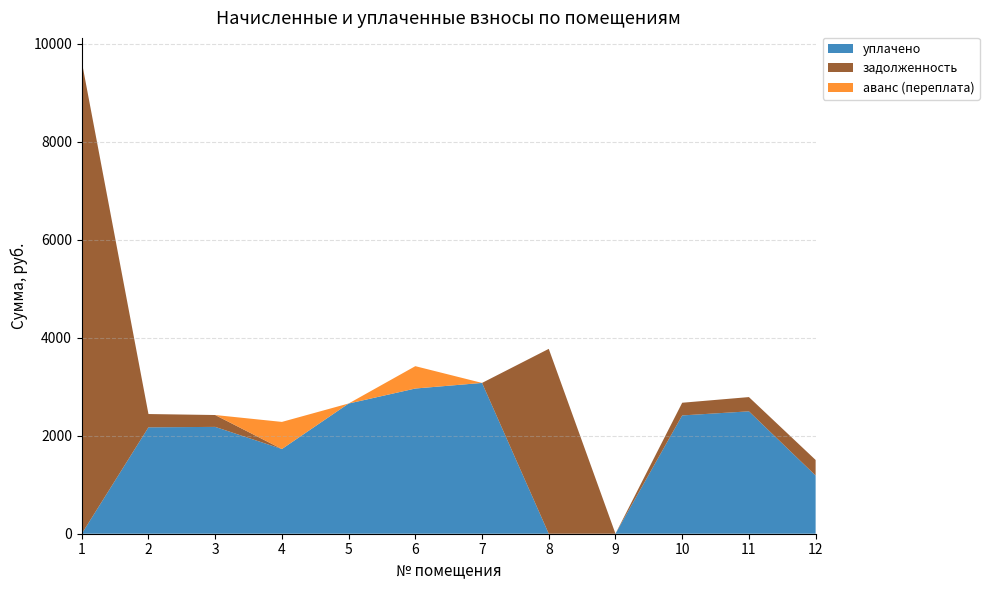

Reading left to right, transcribe all the data shown in this chart.

уплачено: 1=0.0	2=2170.9	3=2179.9	4=1728.3	5=2656.3	6=2962.9	7=3077.2	8=0.0	9=0.0	10=2413.8	11=2497.1	12=1187.0
задолженность: 1=9635.5	2=271.4	3=242.2	4=0.0	5=0.0	6=0.0	7=0.0	8=3772.1	9=0.0	10=258.7	11=291.0	12=317.9
аванс (переплата): 1=0.0	2=0.0	3=0.0	4=553.2	5=0.9	6=456.0	7=0.0	8=0.0	9=0.0	10=0.0	11=0.0	12=0.0